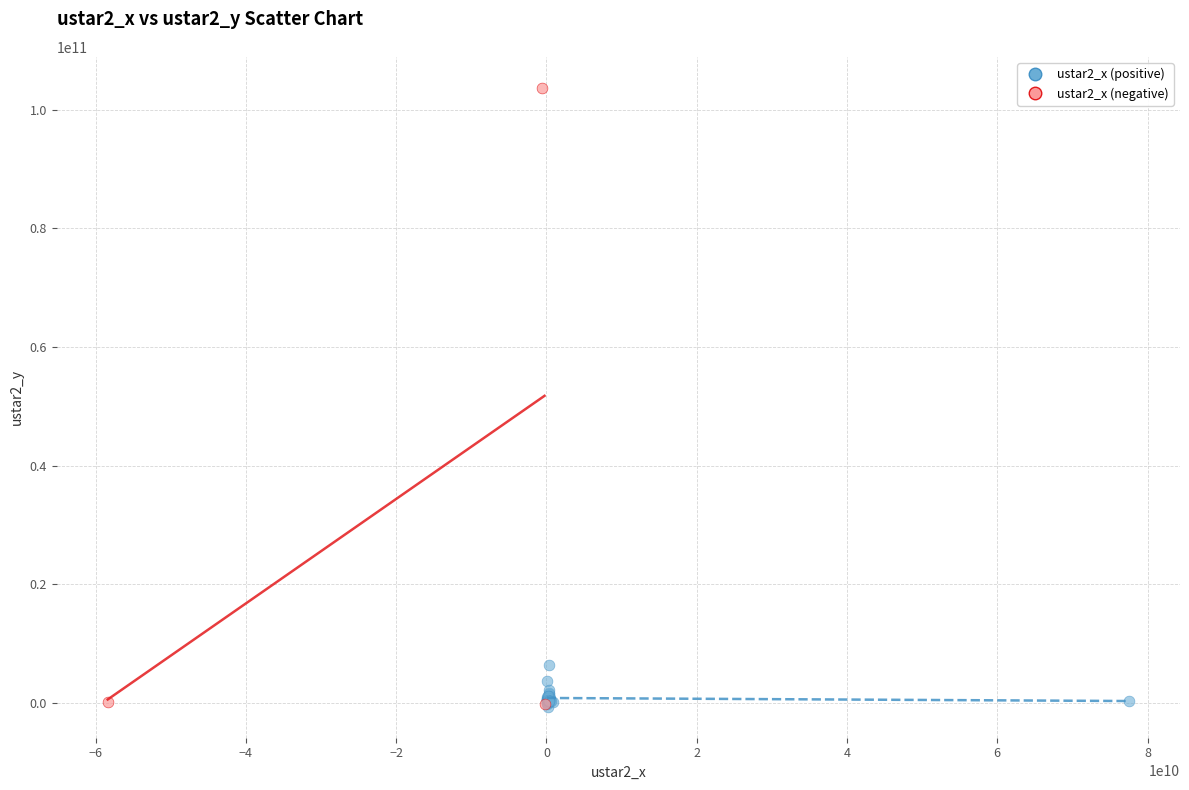

Which series has the widest spread of Y values?

ustar2_x (negative)